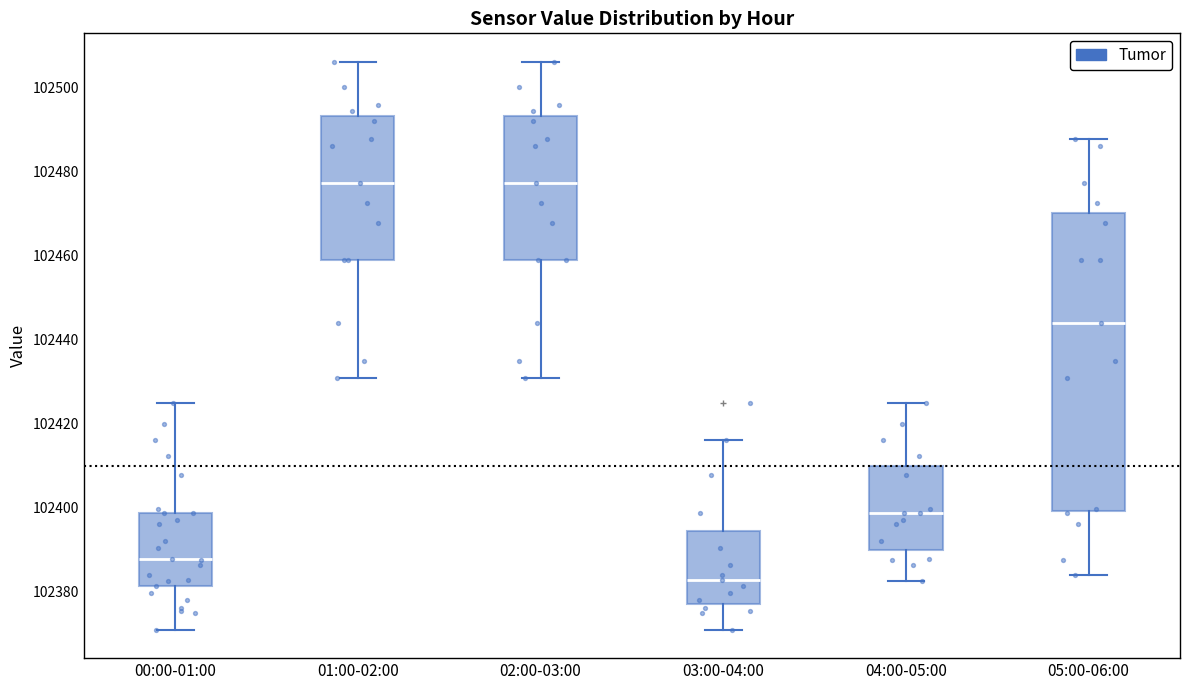

Reading left to right, read every box against the y-axis: the position of its median line, the range the box covers, and the ends of its whiskers. The values are not printed on the chart, so give them approximately, as read against the axis.

00:00-01:00: median 102388, box 102382 to 102398, whiskers 102370 to 102424
01:00-02:00: median 102478, box 102458 to 102494, whiskers 102430 to 102506
02:00-03:00: median 102478, box 102458 to 102494, whiskers 102430 to 102506
03:00-04:00: median 102382, box 102376 to 102394, whiskers 102370 to 102416
04:00-05:00: median 102398, box 102390 to 102410, whiskers 102382 to 102424
05:00-06:00: median 102444, box 102400 to 102470, whiskers 102384 to 102488